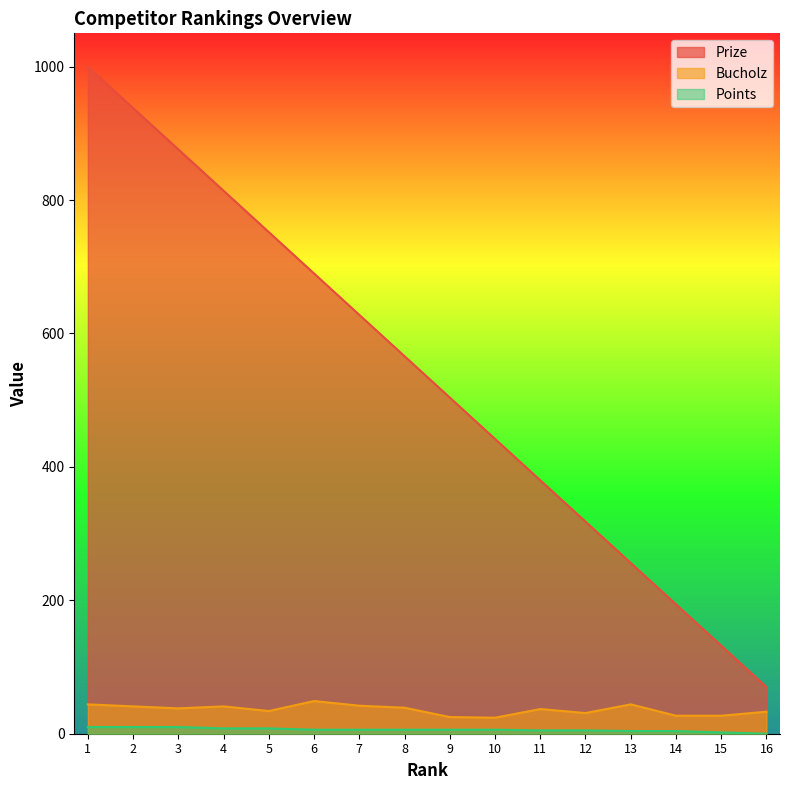

Where does the Bucholz series first go above 38?

1